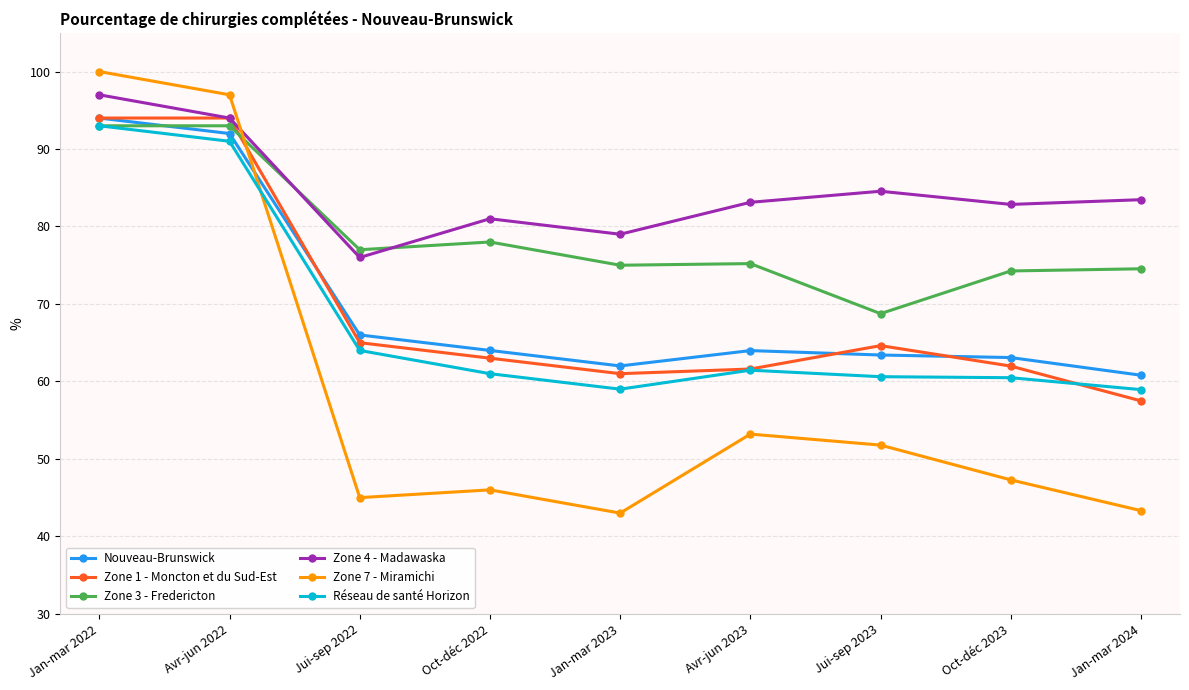

The Réseau de santé Horizon series shows 20.4 at Oct-déc 2023. True or false?

False